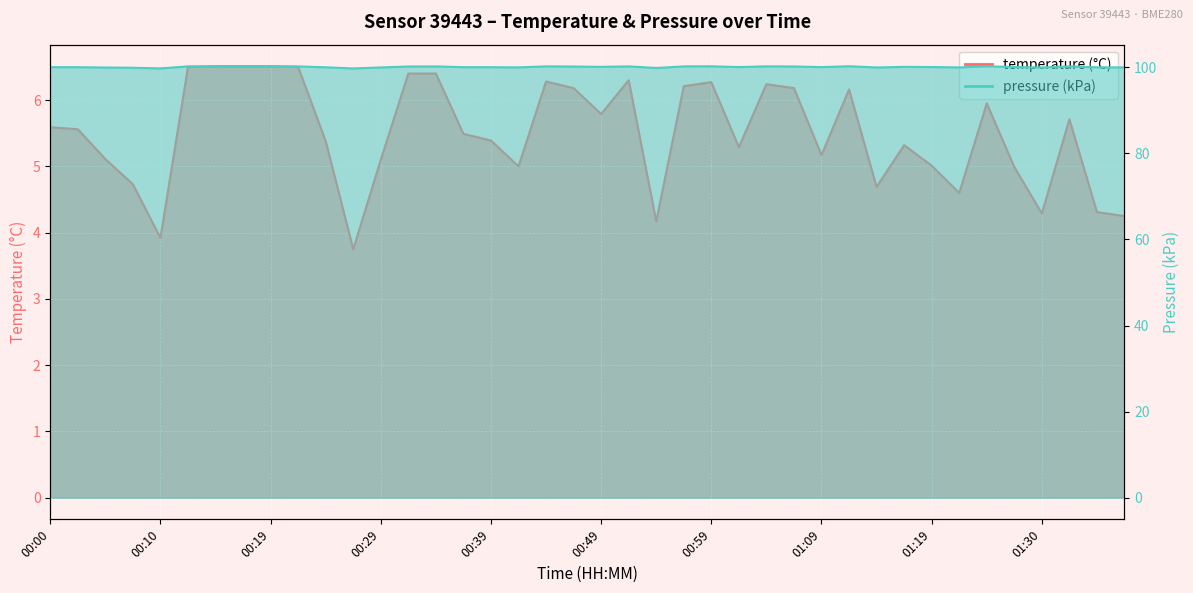

True or false: temperature and pressure_kPa cross at least once.

False